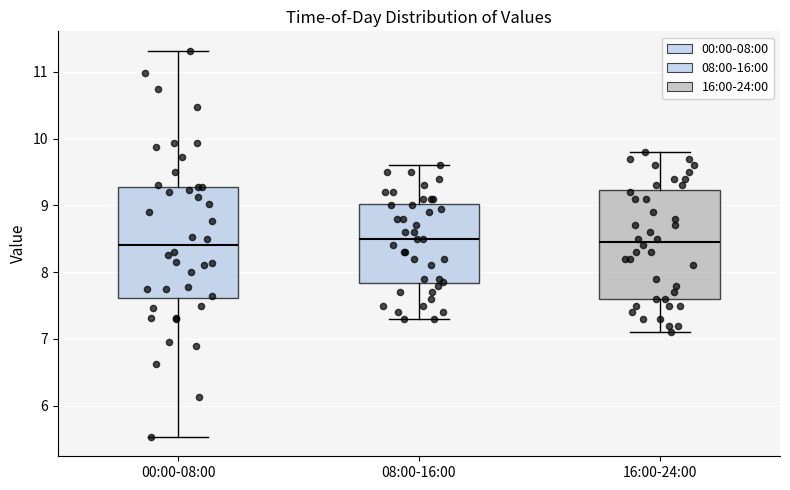

Reading left to right, read every box against the y-axis: the position of its median line, the range the box covers, and the ends of its whiskers. The values are not printed on the chart, so give them approximately, as read against the axis.

00:00-08:00: median 8.4, box 7.6 to 9.3, whiskers 5.5 to 11.3
08:00-16:00: median 8.5, box 7.8 to 9.0, whiskers 7.3 to 9.6
16:00-24:00: median 8.5, box 7.6 to 9.2, whiskers 7.1 to 9.8